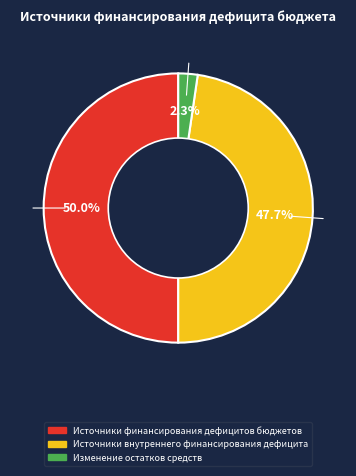

How many segments does this pie chart have?

3